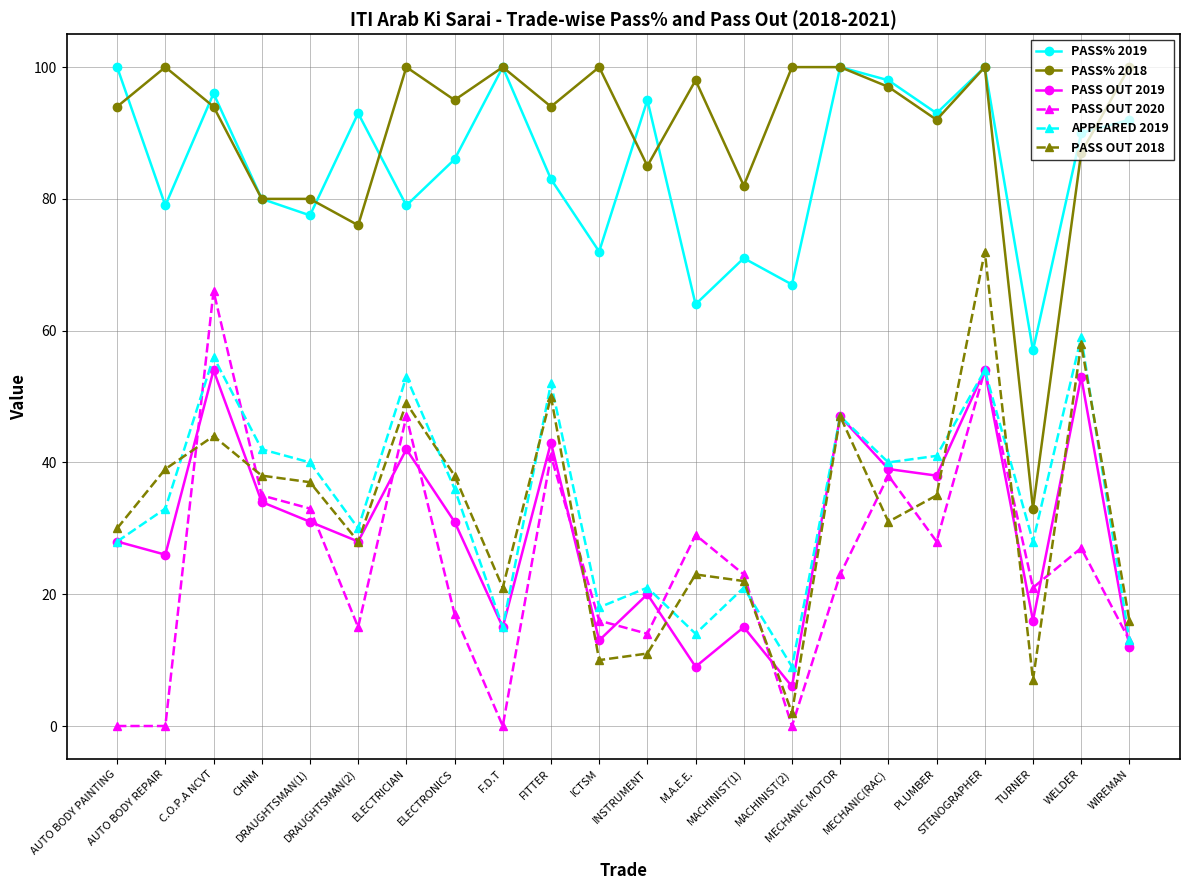

What is the sum of the PASS OUT 2020 values at INSTRUMENT and CHNM?

49.0